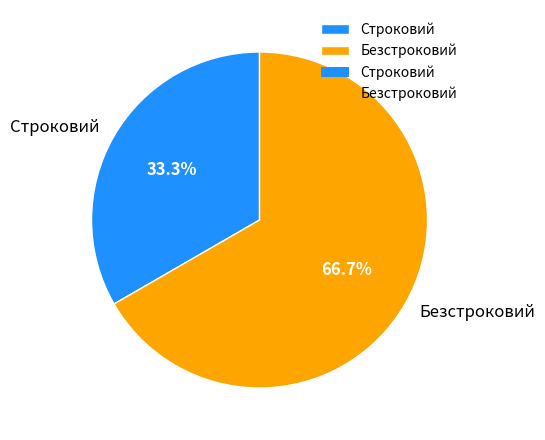

Is it true that Строковий is 33% of the pie?

True